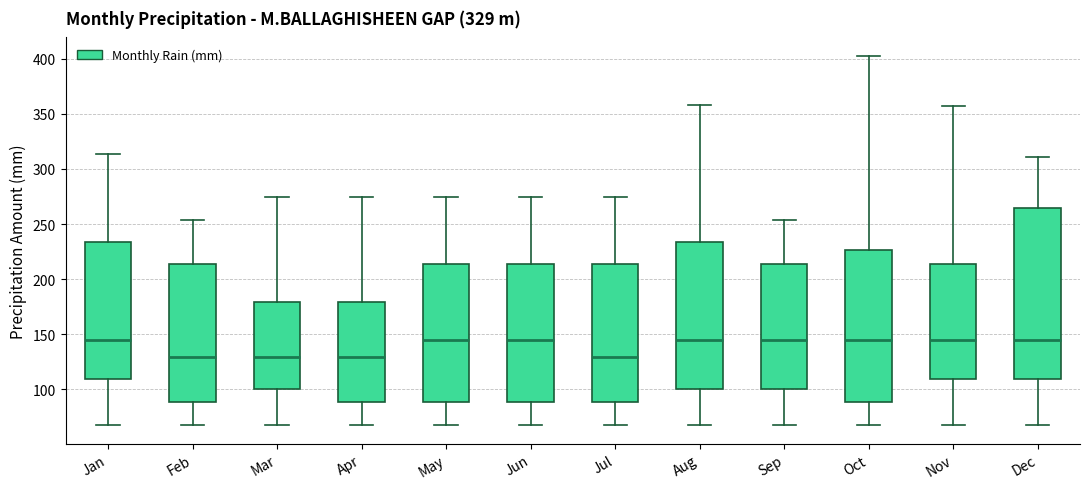

Where is the lower edge of the box for Mar on the y-axis? The values are not printed on the chart, so give them approximately, as read against the axis.

100